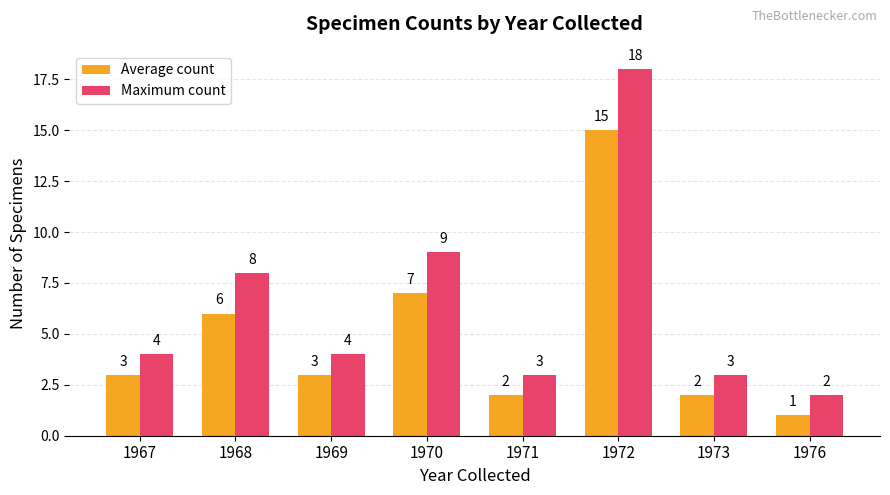

How many categories are shown in the chart?

8